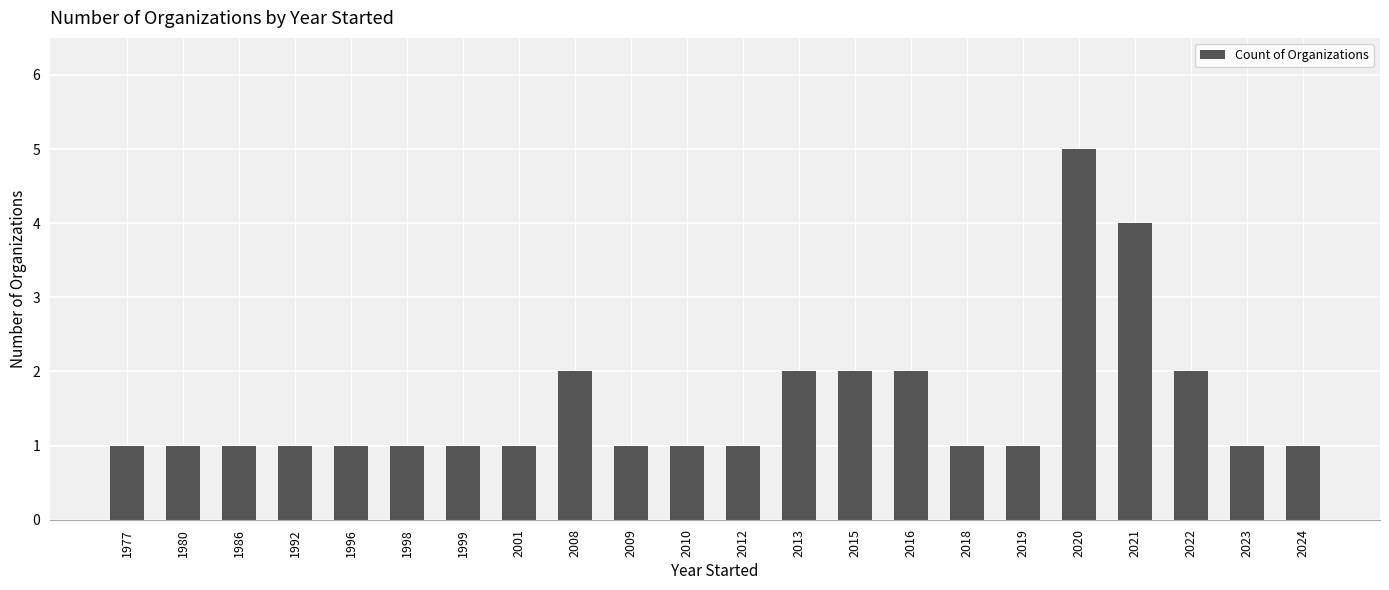

What is the smallest value displayed?

1